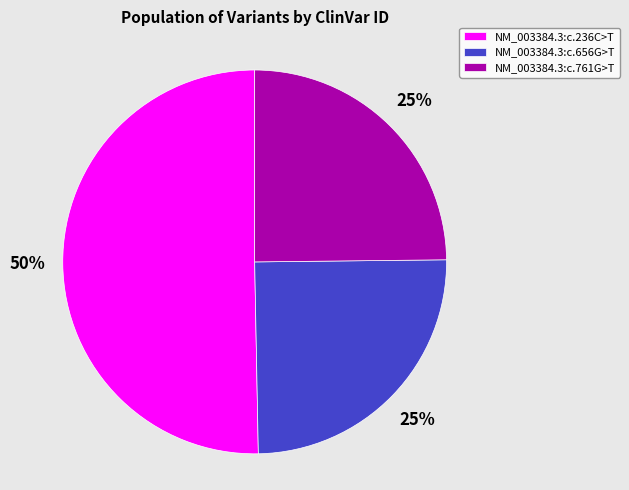

Does NM_003384.3:c.656G>T represent more than half of the total?

No